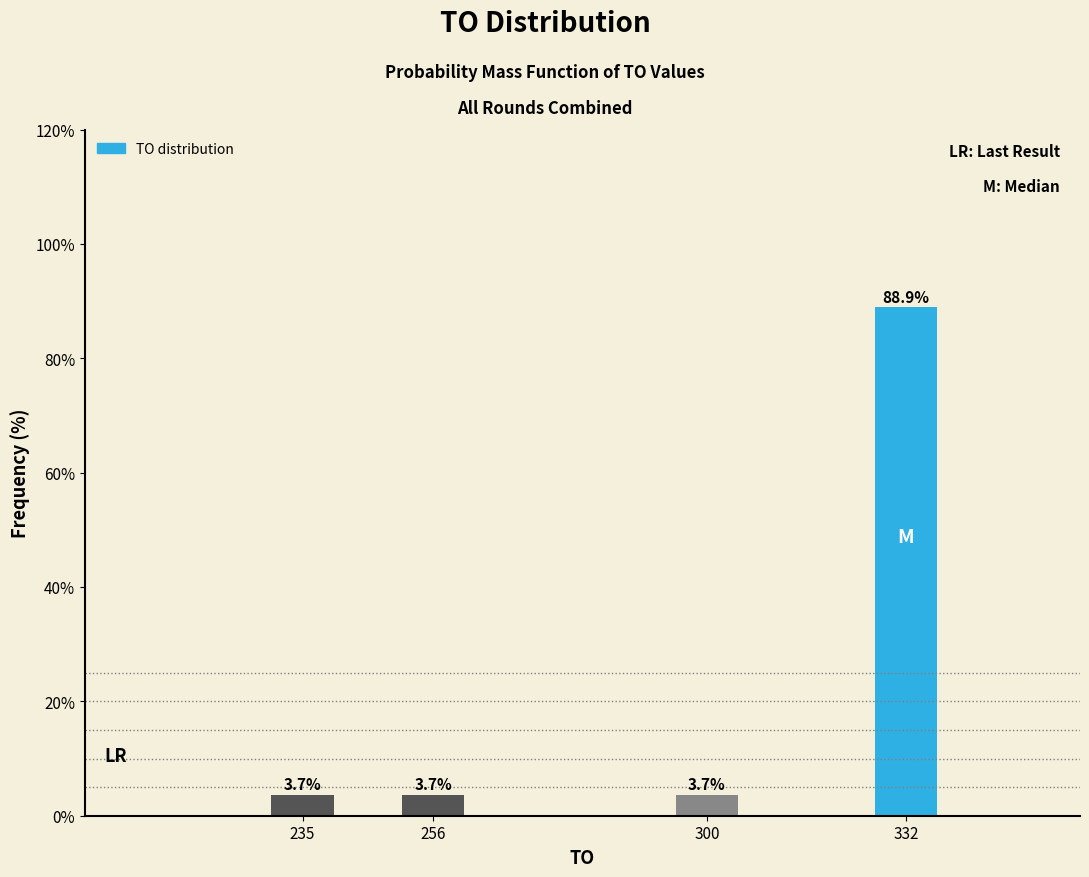

Reading left to right, what are all the values shown in this chart?

3.7	3.7	3.7	88.9